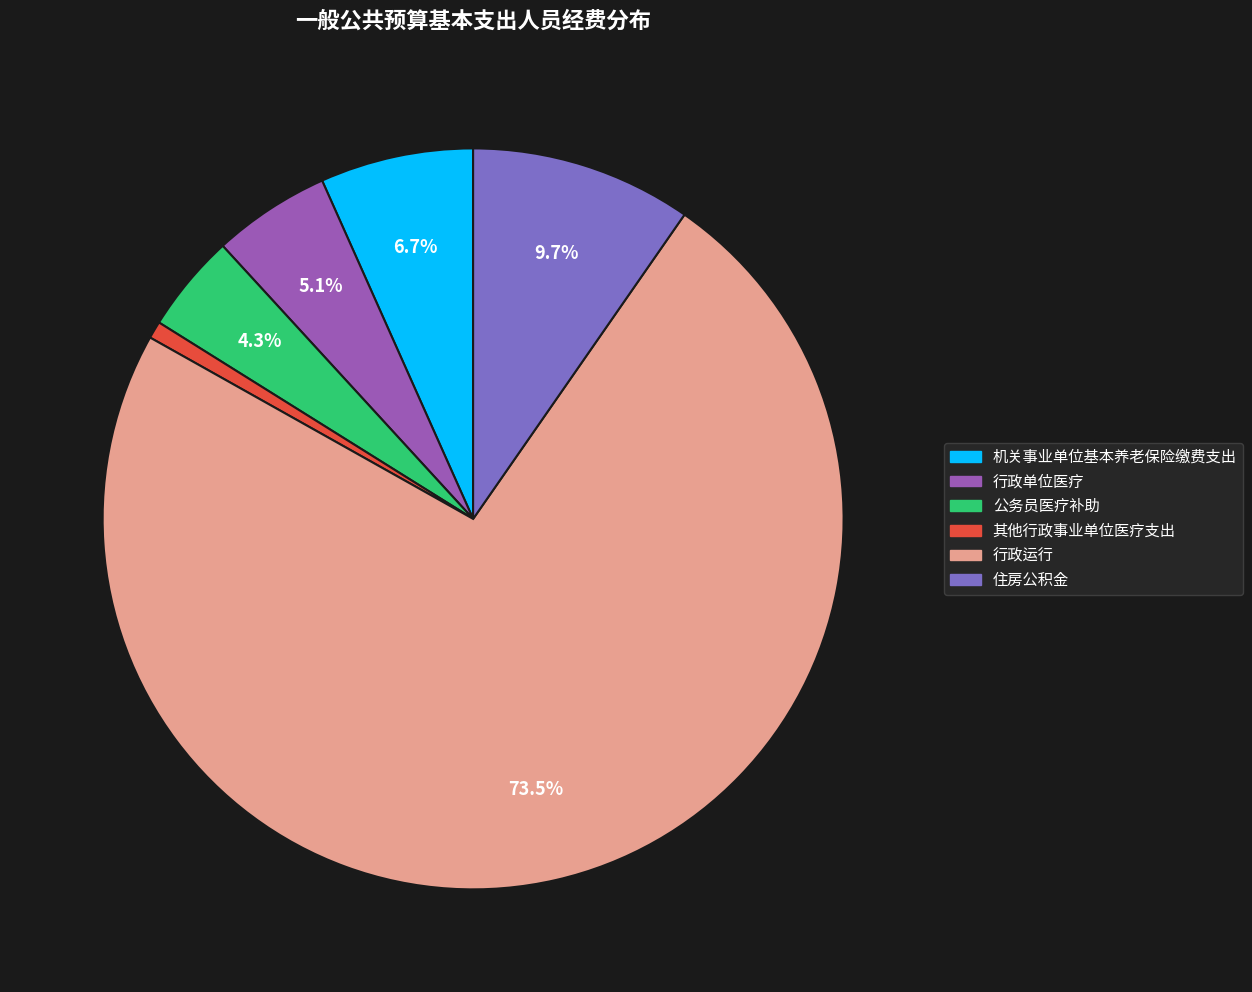

Which category has the biggest portion of the pie?

行政运行